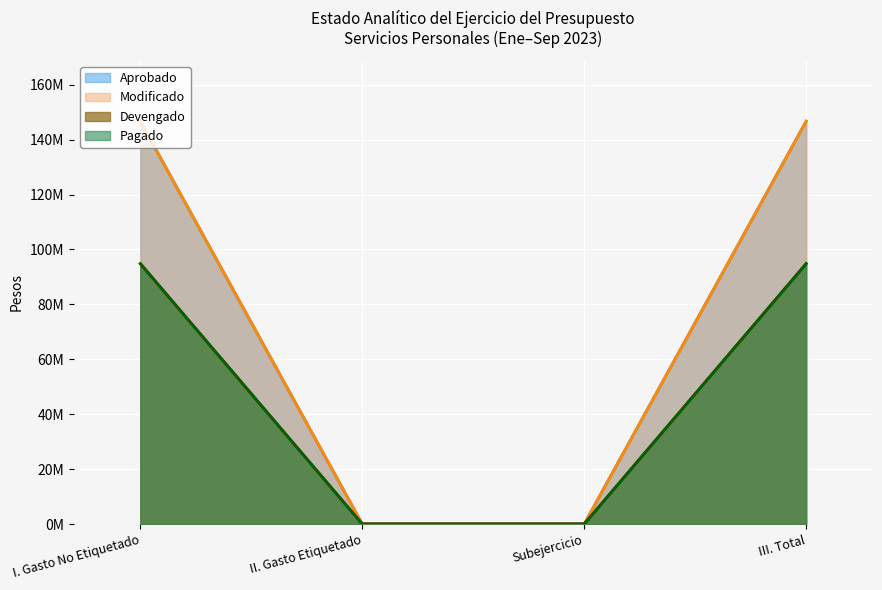

True or false: Aprobado has a value of 241942235.3 at I. Gasto No Etiquetado.

False